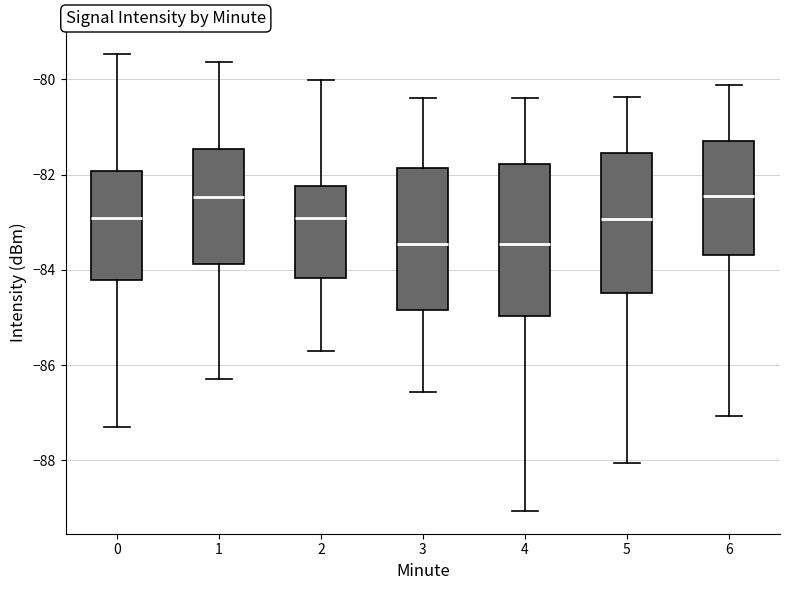

Reading left to right, transcribe this box plot: for each box, give where its median line is, the range the box spans, and where its two whiskers end, as read against the y-axis. The values are not printed on the chart, so give them approximately, as read against the axis.

0: median -83.0, box -84.2 to -82.0, whiskers -87.2 to -79.4
1: median -82.4, box -83.8 to -81.4, whiskers -86.2 to -79.6
2: median -83.0, box -84.2 to -82.2, whiskers -85.6 to -80.0
3: median -83.4, box -84.8 to -81.8, whiskers -86.6 to -80.4
4: median -83.4, box -85.0 to -81.8, whiskers -89.0 to -80.4
5: median -83.0, box -84.4 to -81.6, whiskers -88.0 to -80.4
6: median -82.4, box -83.6 to -81.2, whiskers -87.0 to -80.2